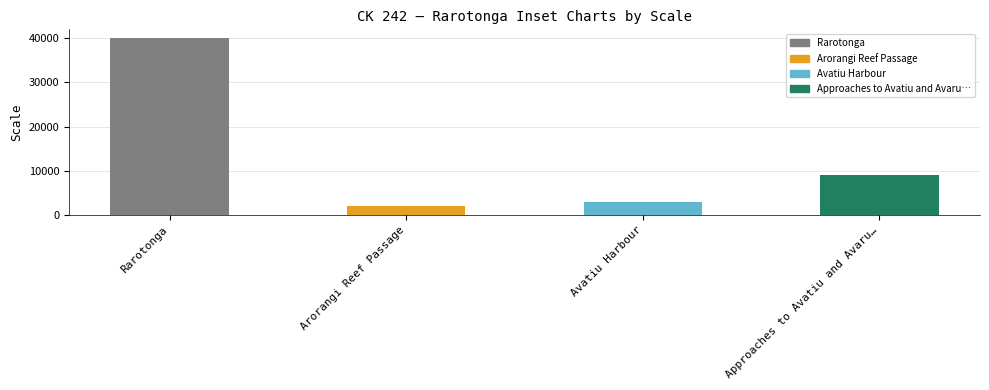

Is it true that the value at Arorangi Reef Passage is 2000?

True